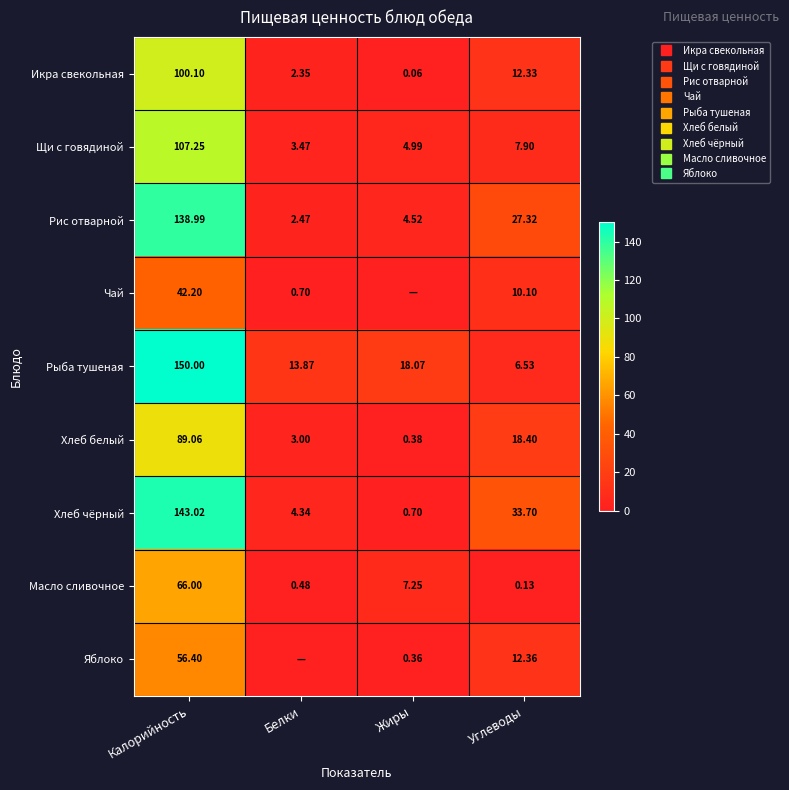

The value of Рыба тушеная at Углеводы is 10.7. True or false?

False